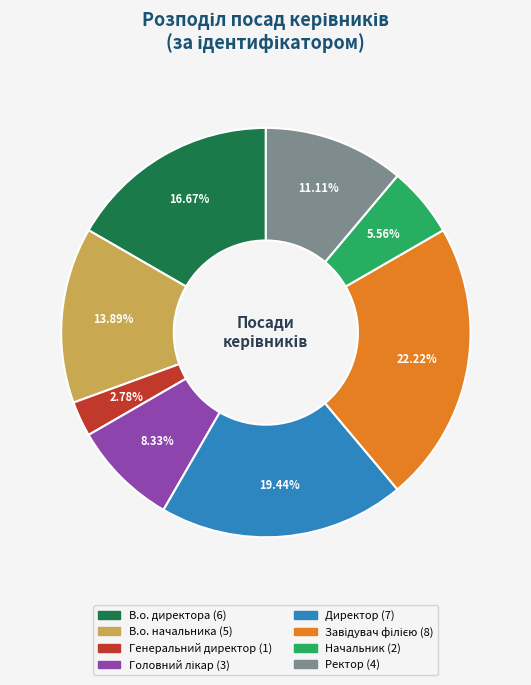

What percentage do В.о. начальника and Генеральний директор together represent?

16.7%